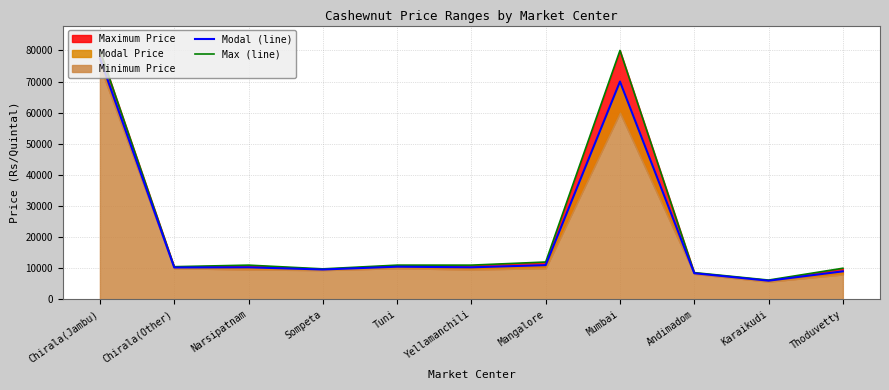

What is the total value across all series at Chirala(Other)?

20750